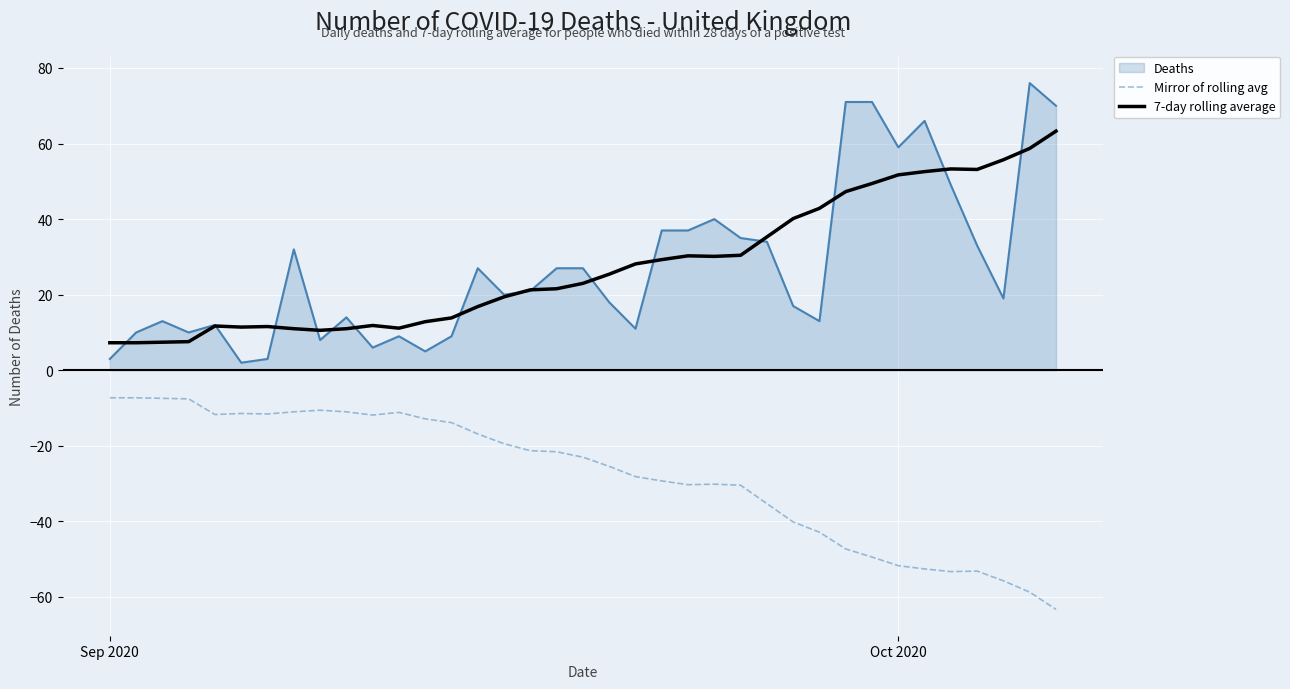

Rank the series by their maximum value, from lowest to highest.

Mirror of rolling avg, 7-day rolling average, Deaths